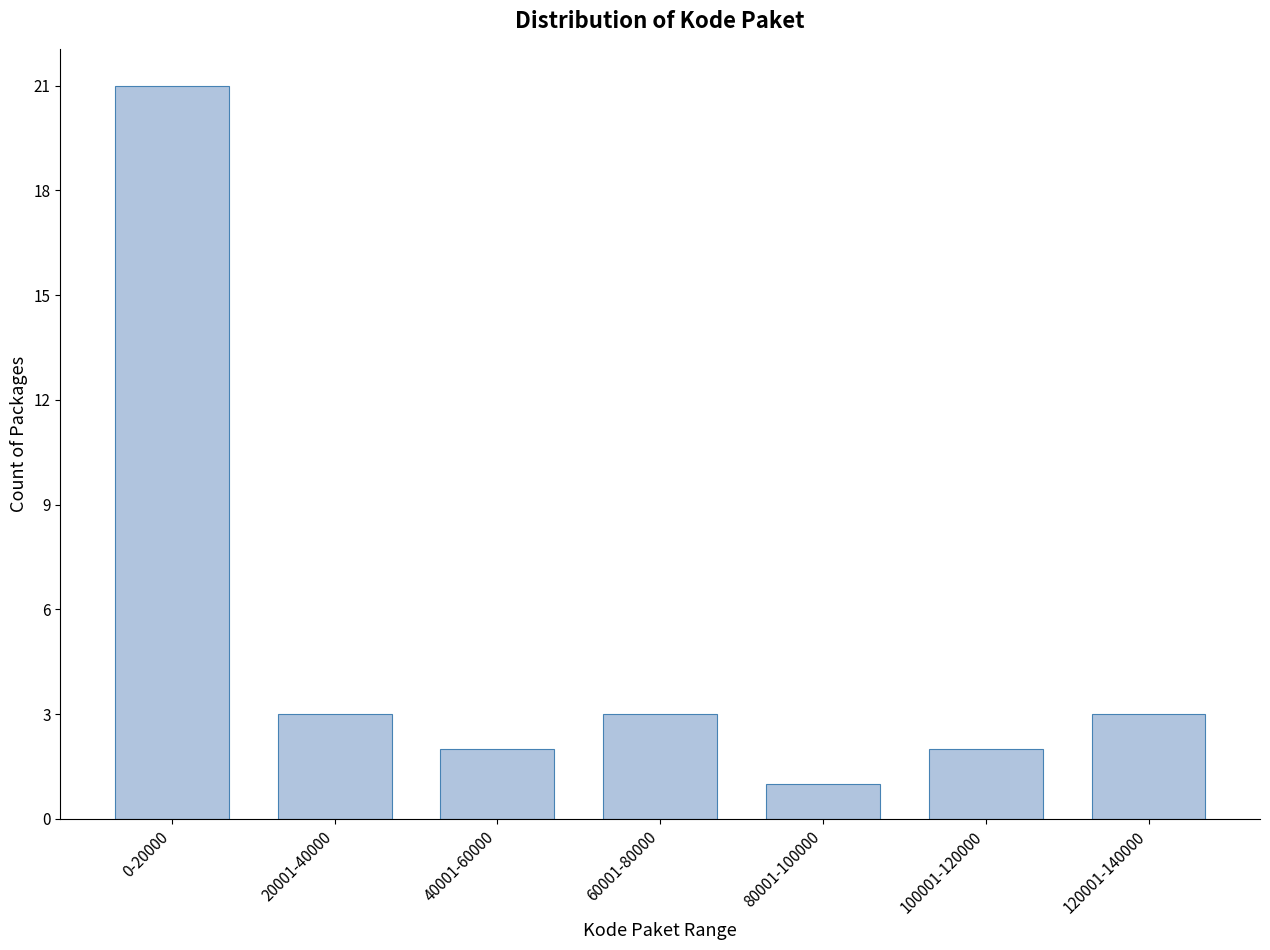

Reading right to left, transcribe all the data shown in this chart.

3	2	1	3	2	3	21